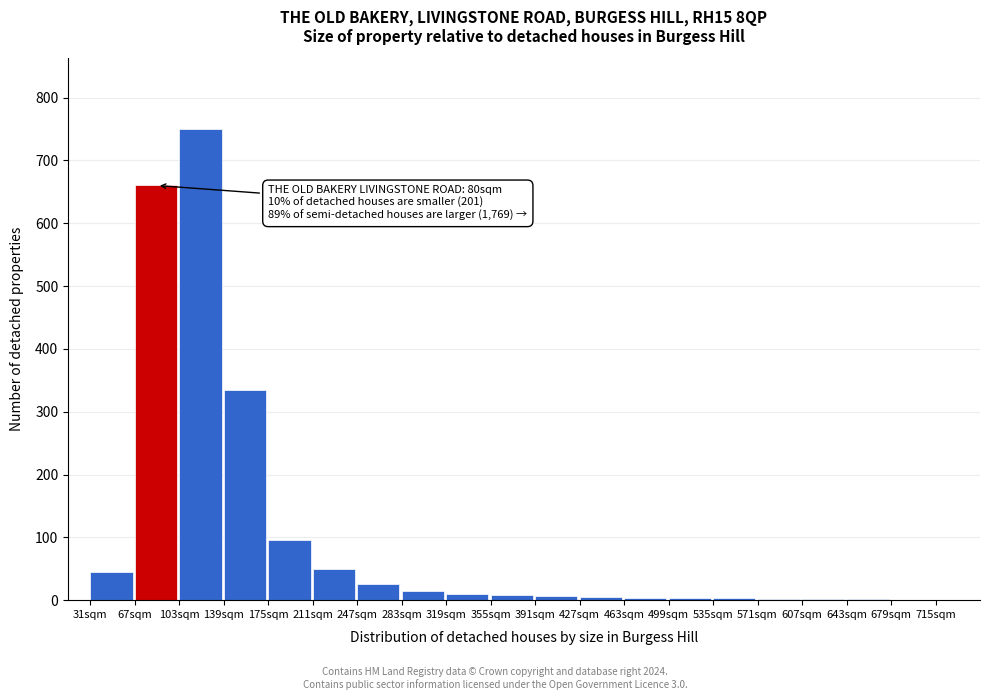

What is the sum of all values?

2022